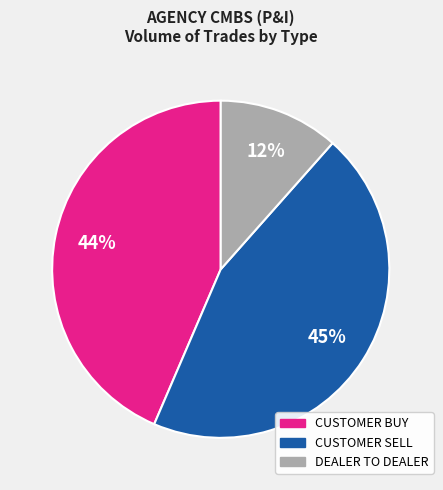

Does CUSTOMER SELL represent more than half of the total?

No